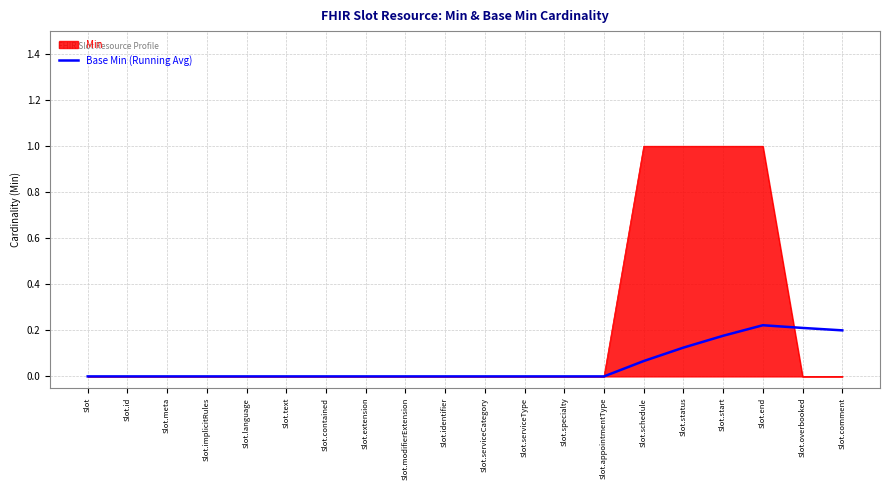

Rank the series by their maximum value, from lowest to highest.

Base Min (Running Avg), Min